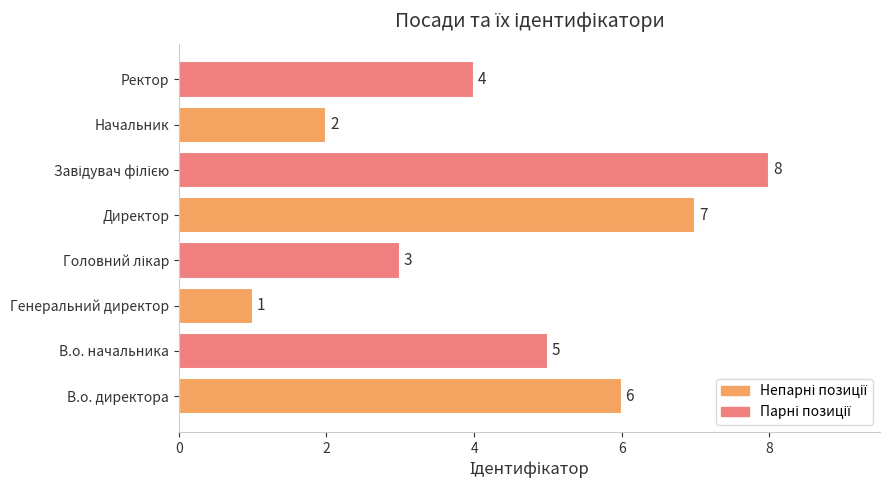

Where is the data nearest to the value 4?

Ректор